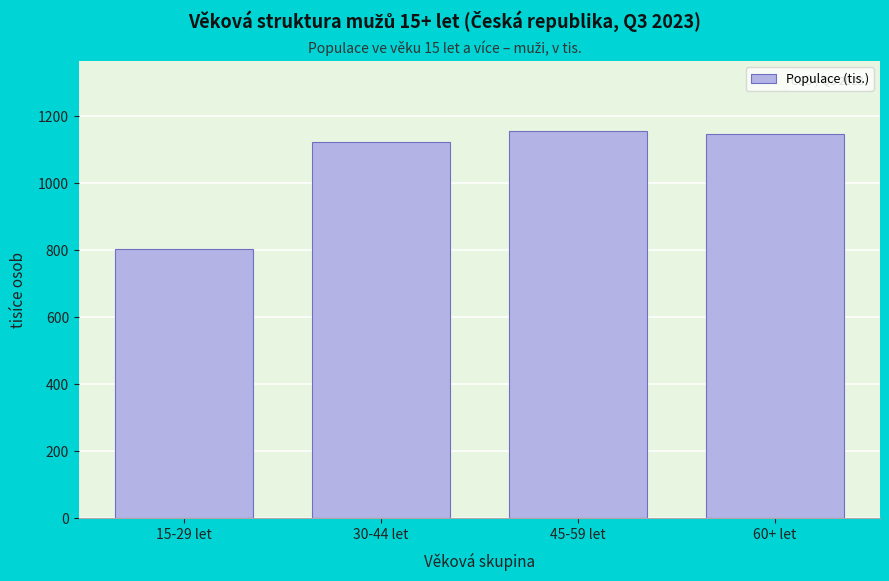

Reading left to right, extract all data points from this chart.

15-29 let=804.4	30-44 let=1122.3	45-59 let=1156.9	60+ let=1147.9